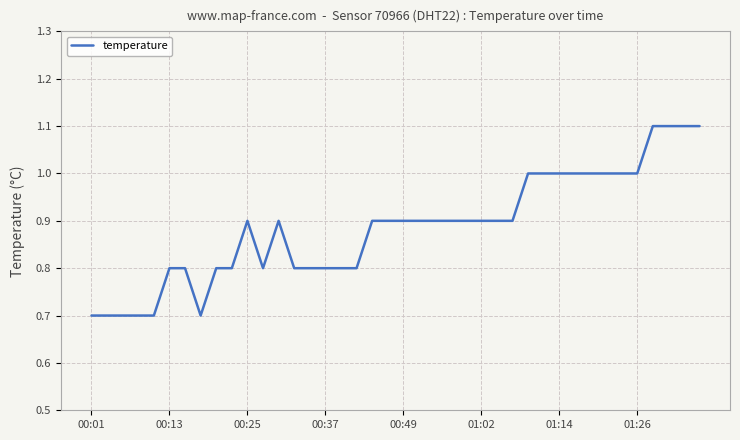

What is the minimum value shown in the chart?

0.7